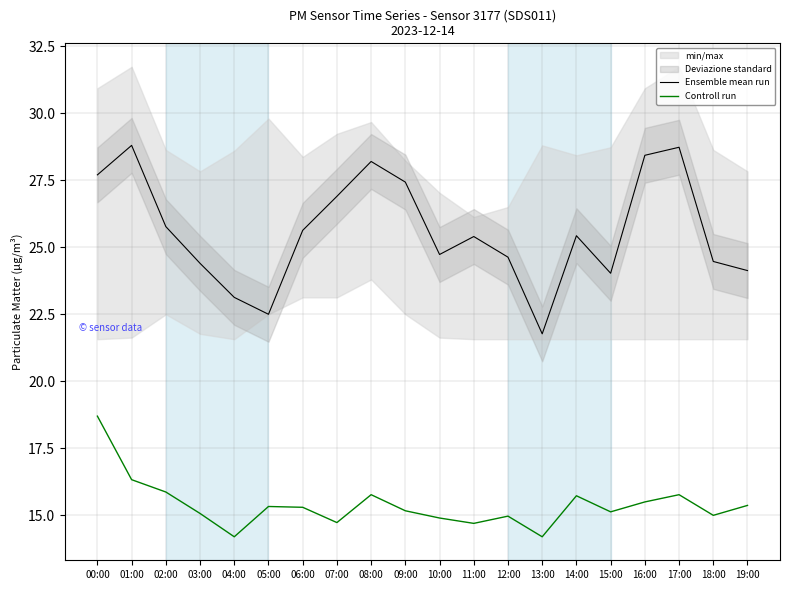

Where is Ensemble mean run nearest to the value 25?

10:00